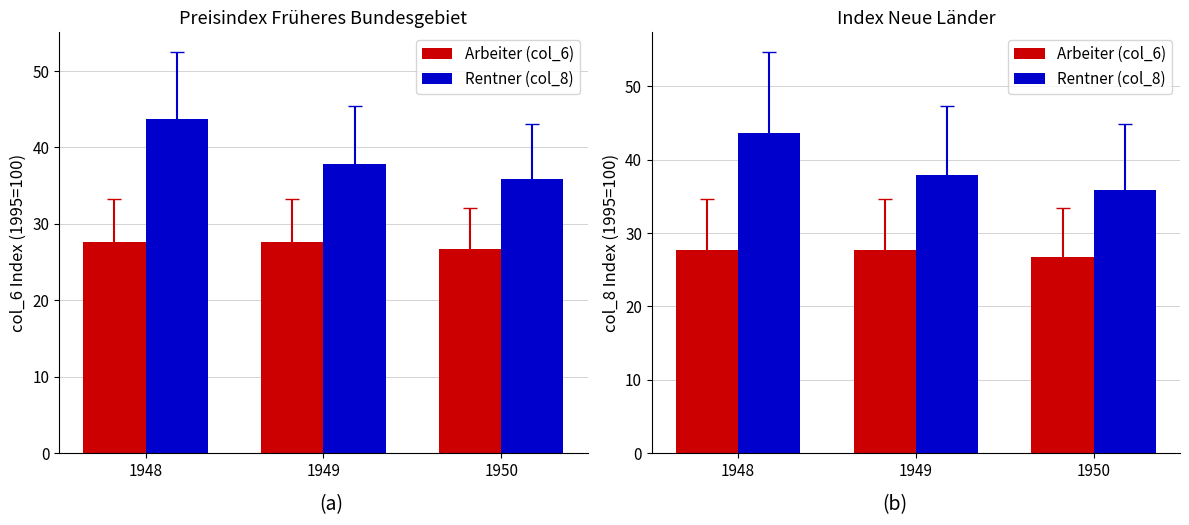

True or false: Arbeiter (col_6) has a value of 27.7 at 1949.

True